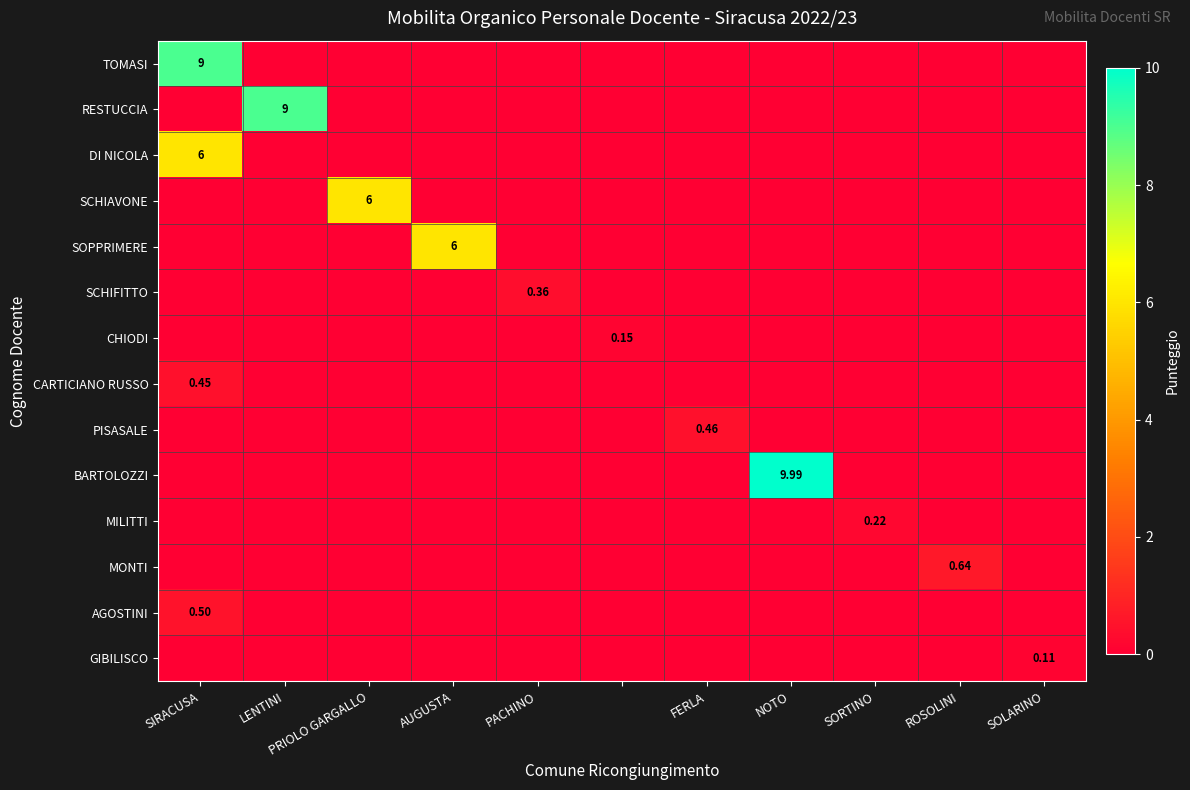

What is the average value of the SCHIAVONE series?

0.5